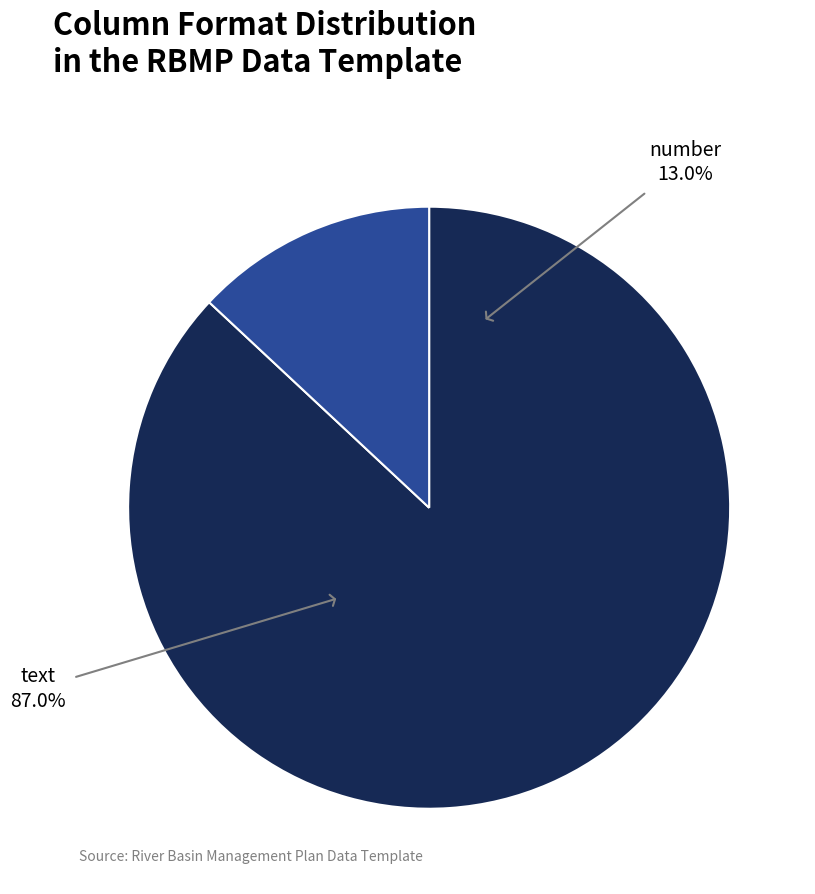

To the nearest percent, what is the difference between the largest and smallest slice percentages?

74%